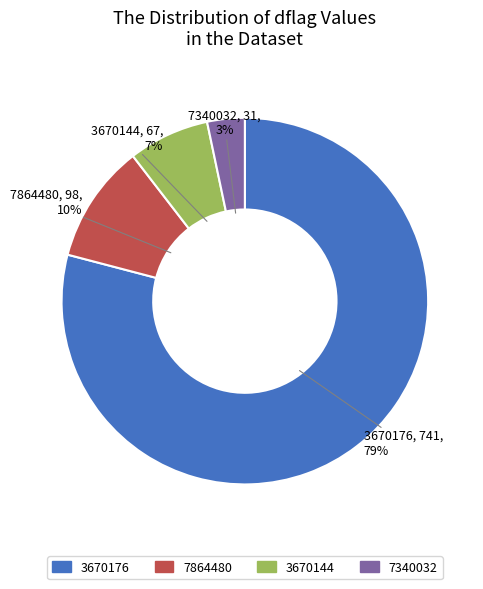

Is the sum of 7340032 and 3670176 greater than half?

Yes